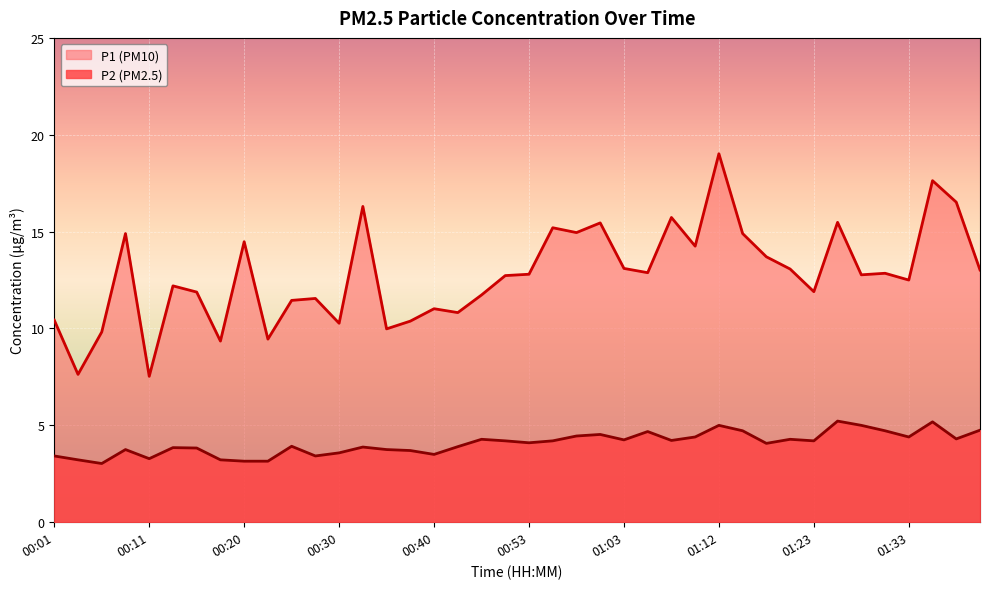

What are all the series names shown in the legend?

P1, P2